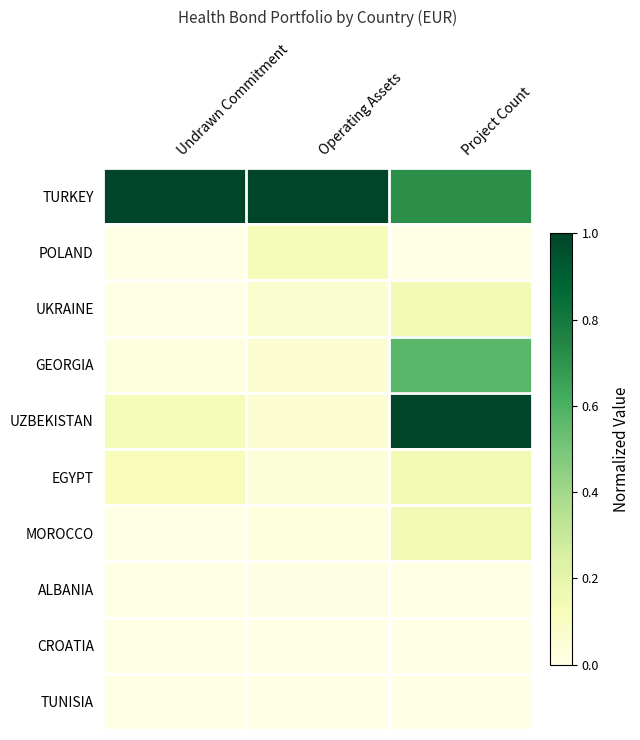

Reading left to right, transcribe all the data shown in this chart.

TURKEY: Undrawn Commitment=1.0	Operating Assets=1.0	Project Count=0.7
POLAND: Undrawn Commitment=0.0	Operating Assets=0.1	Project Count=0.0
UKRAINE: Undrawn Commitment=0.0	Operating Assets=0.1	Project Count=0.1
GEORGIA: Undrawn Commitment=0.0	Operating Assets=0.1	Project Count=0.6
UZBEKISTAN: Undrawn Commitment=0.1	Operating Assets=0.1	Project Count=1.0
EGYPT: Undrawn Commitment=0.1	Operating Assets=0.0	Project Count=0.1
MOROCCO: Undrawn Commitment=0.0	Operating Assets=0.0	Project Count=0.1
ALBANIA: Undrawn Commitment=0.0	Operating Assets=0.0	Project Count=0.0
CROATIA: Undrawn Commitment=0.0	Operating Assets=0.0	Project Count=0.0
TUNISIA: Undrawn Commitment=0.0	Operating Assets=0.0	Project Count=0.0